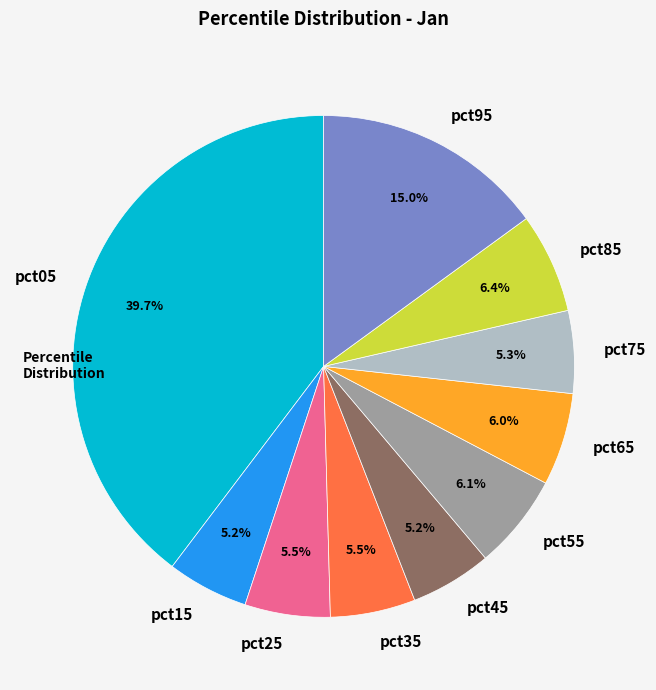

What portion of the pie excludes pct85?

93.6%